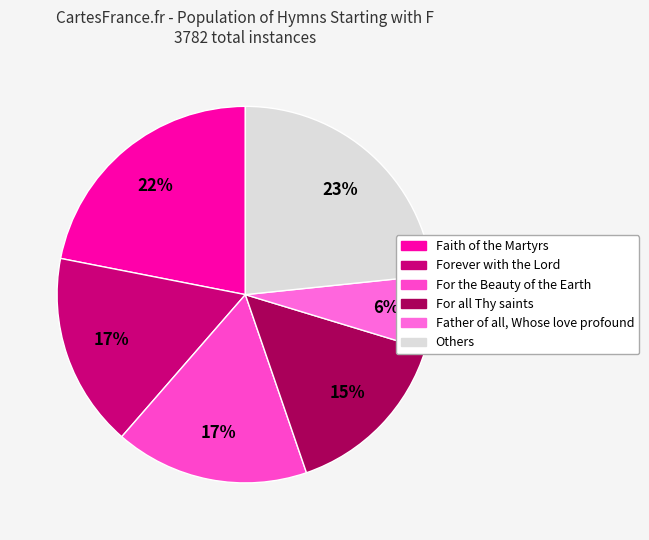

How many slices are in this pie chart?

6